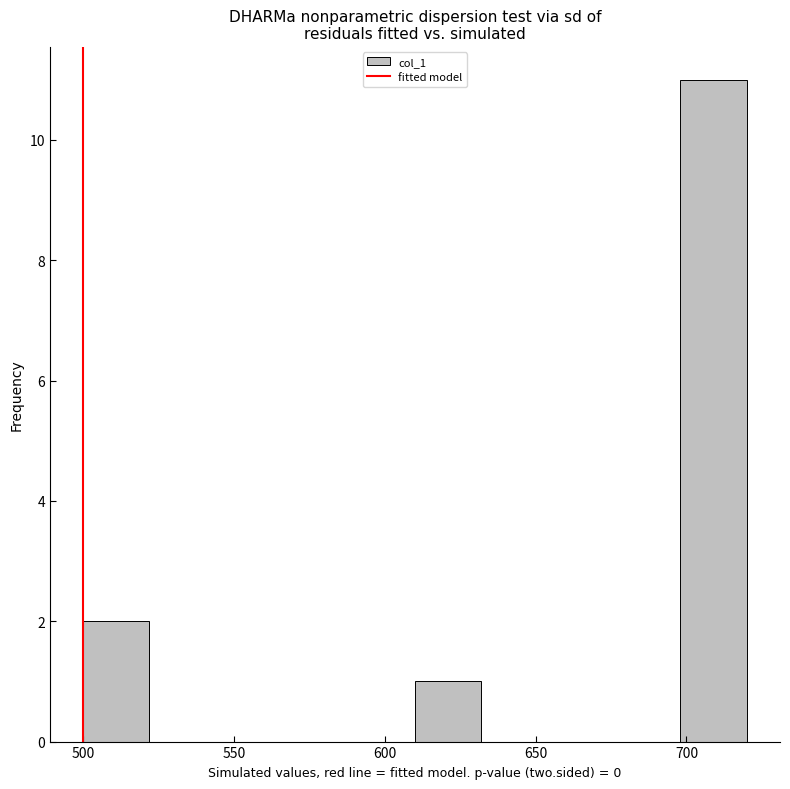

Over which range of the x-axis is the bar tallest?

698 to 720